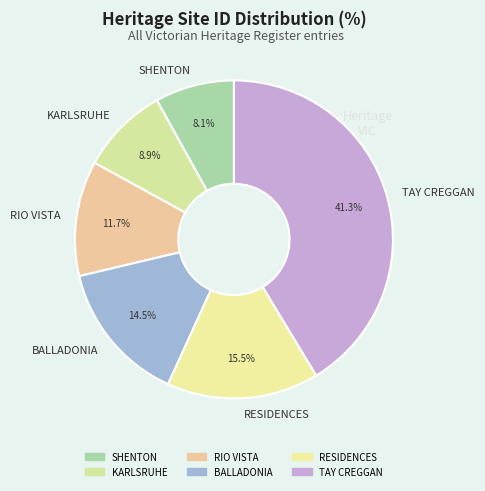

Which slice is the largest?

TAY CREGGAN